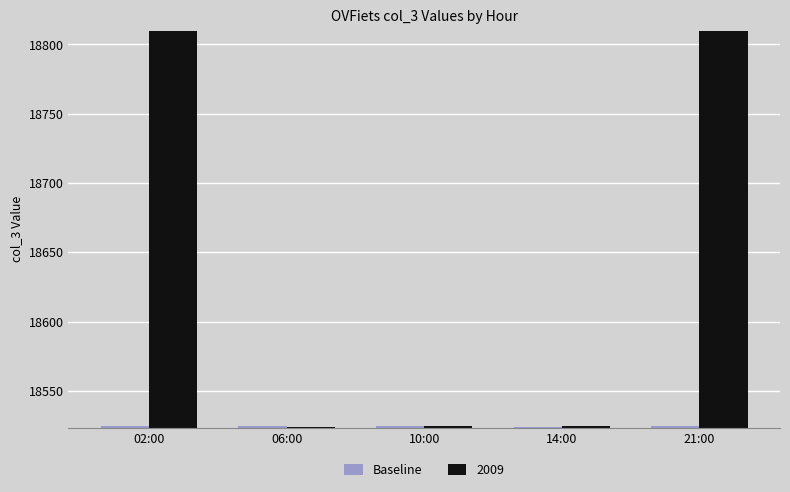

What is the sum of all 2009 values?

93194